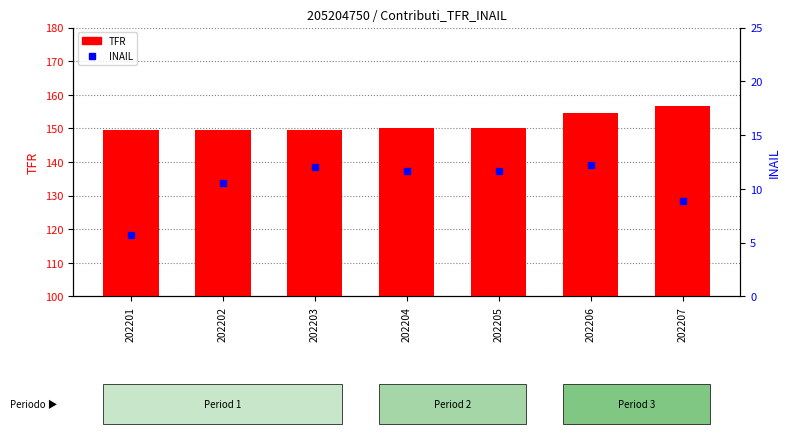

Is it true that INAIL equals 17.0 at 202202?

False